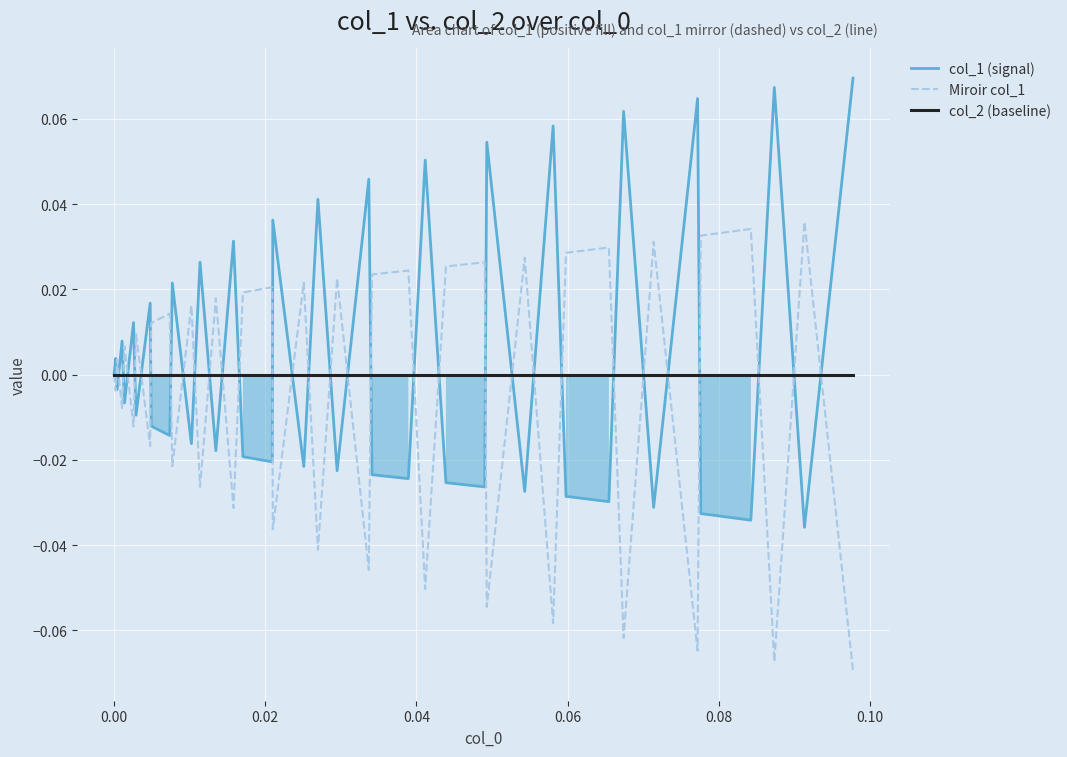

True or false: col_1 (signal) has more than 0 points higher than both neighbors.

True